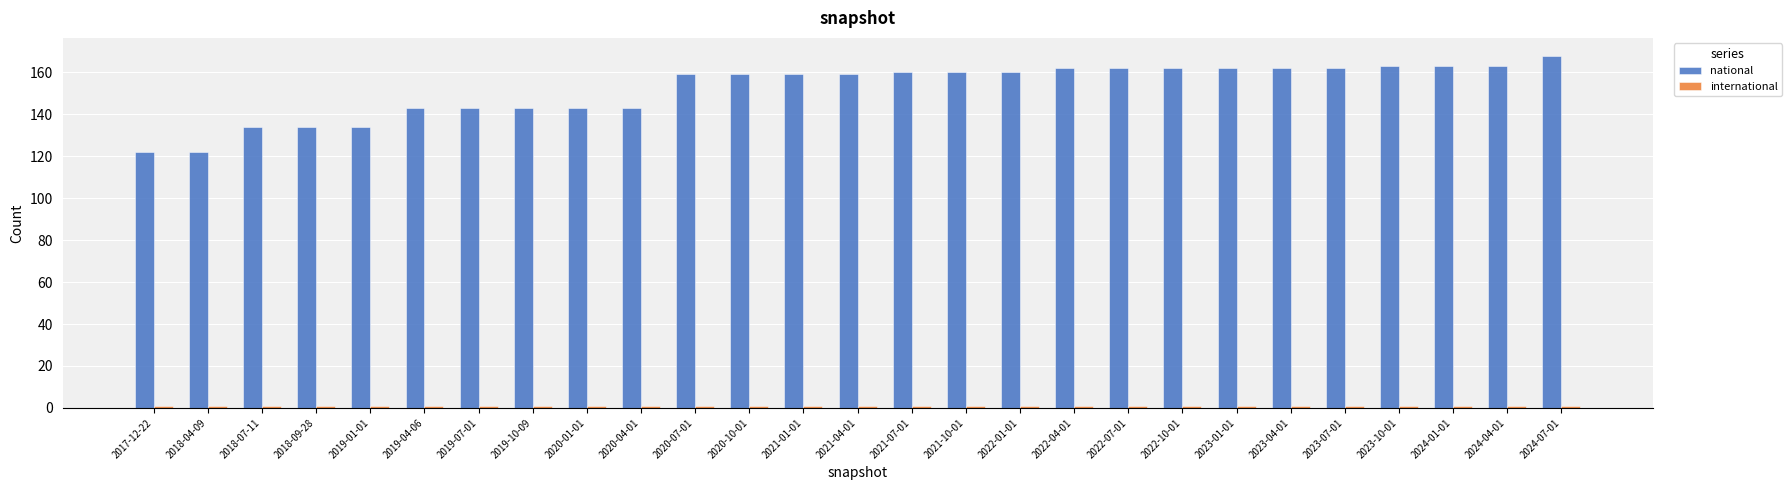

How many groups of bars are there?

27